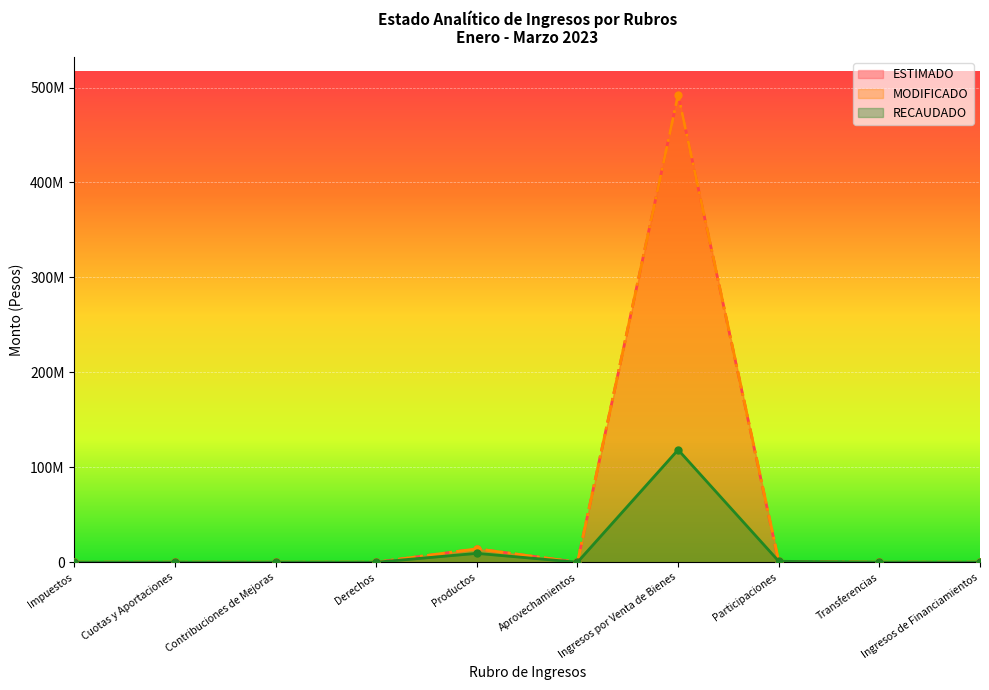

Rank the series by their maximum value, from highest to lowest.

ESTIMADO, MODIFICADO, RECAUDADO